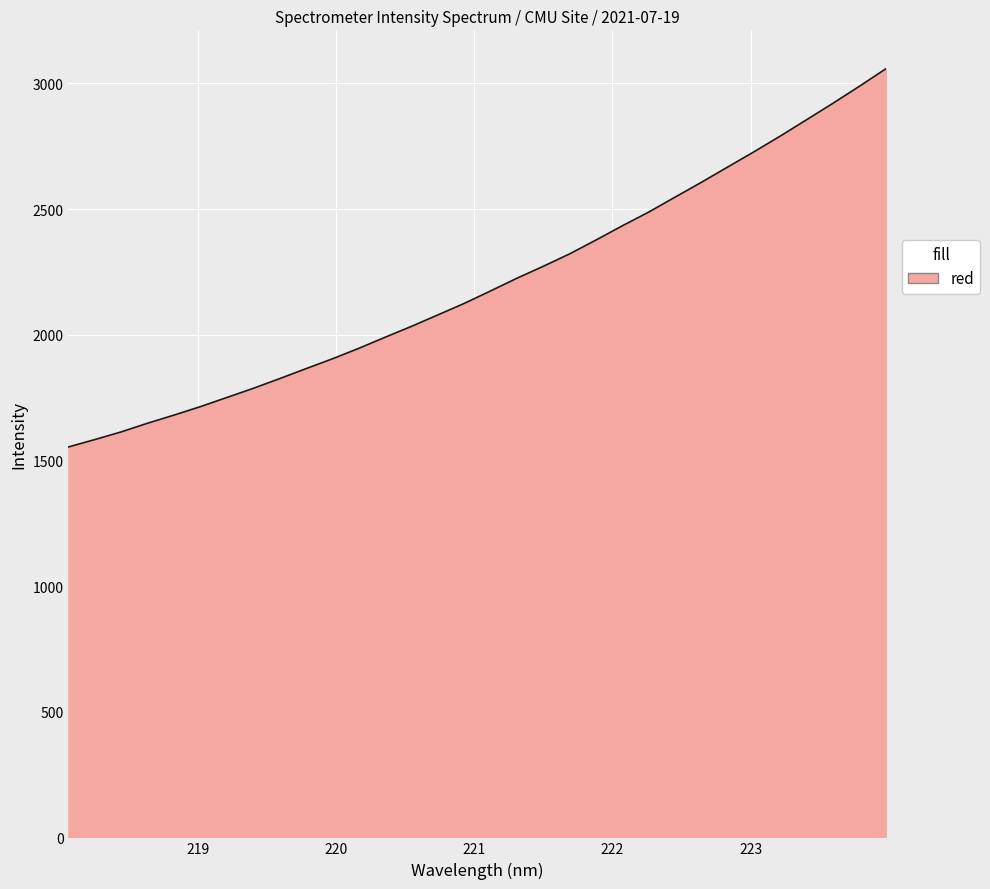

Reading right to left, transcribe all the data shown in this chart.

3058.3	2989.1	2921.6	2856.2	2791.1	2728.4	2667.7	2606.7	2547.6	2488.2	2433.7	2377.0	2321.8	2272.4	2224.9	2174.4	2124.6	2078.9	2033.4	1990.0	1945.8	1904.1	1864.9	1825.3	1786.6	1750.2	1713.9	1680.2	1647.9	1613.4	1582.9	1553.4